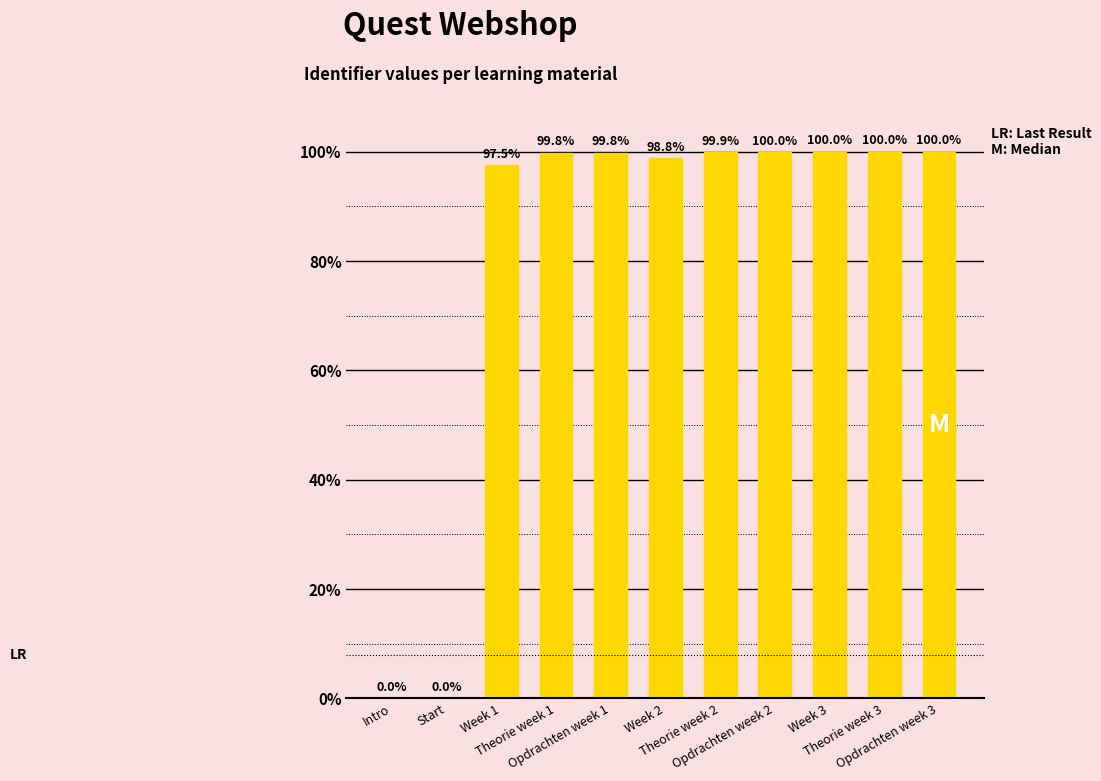

Count the number of data series in this chart.

1